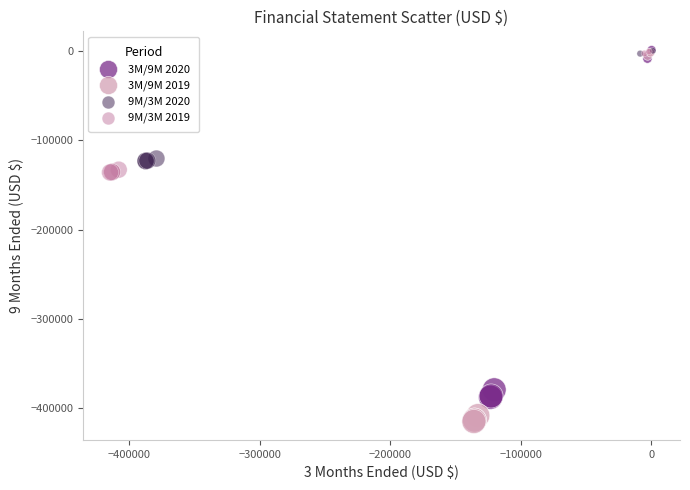

Which series reaches the minimum Y coordinate?

3M/9M 2019